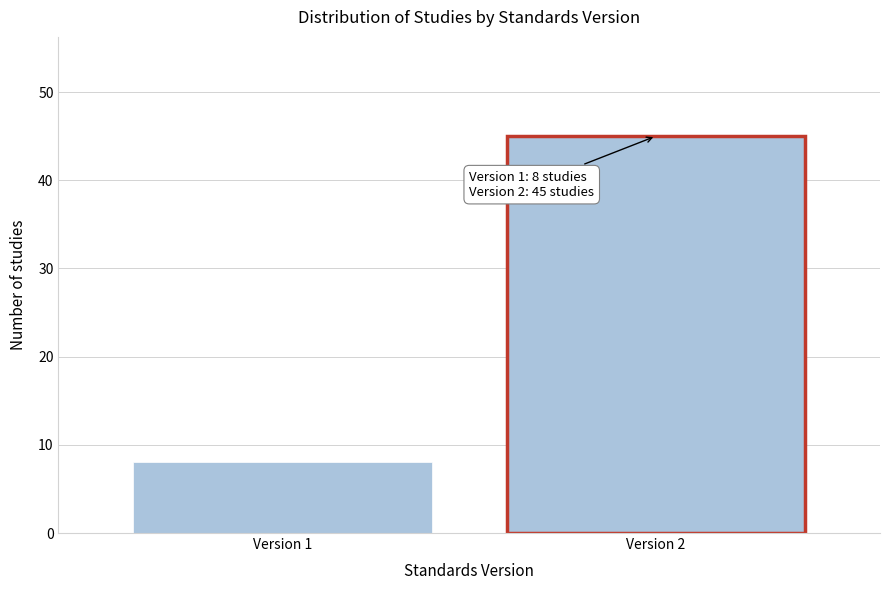

Reading left to right, transcribe all the data shown in this chart.

Version 1=8	Version 2=45